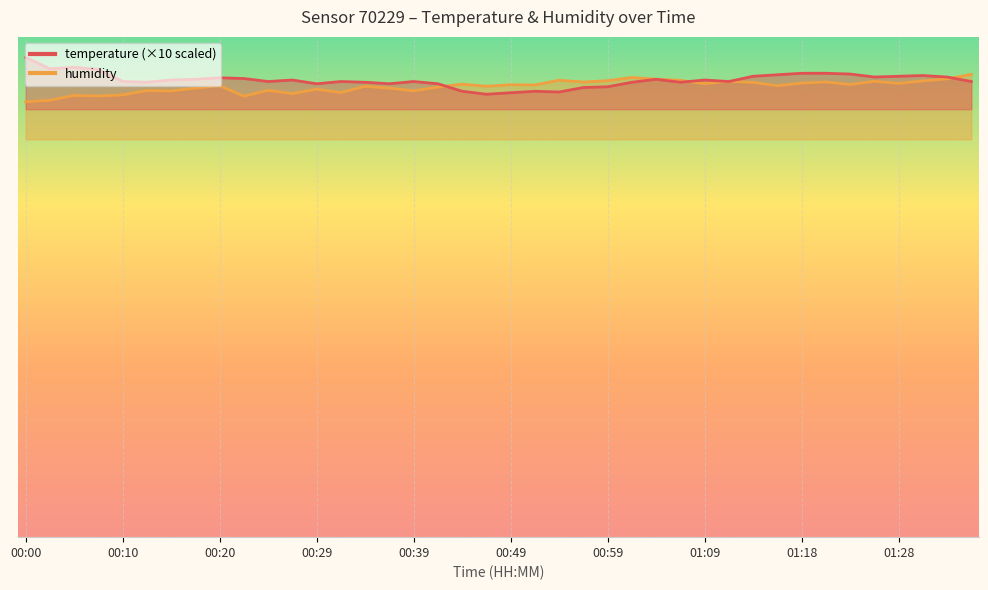

Between 00:15 and 01:13, which series saw the biggest shift?

humidity